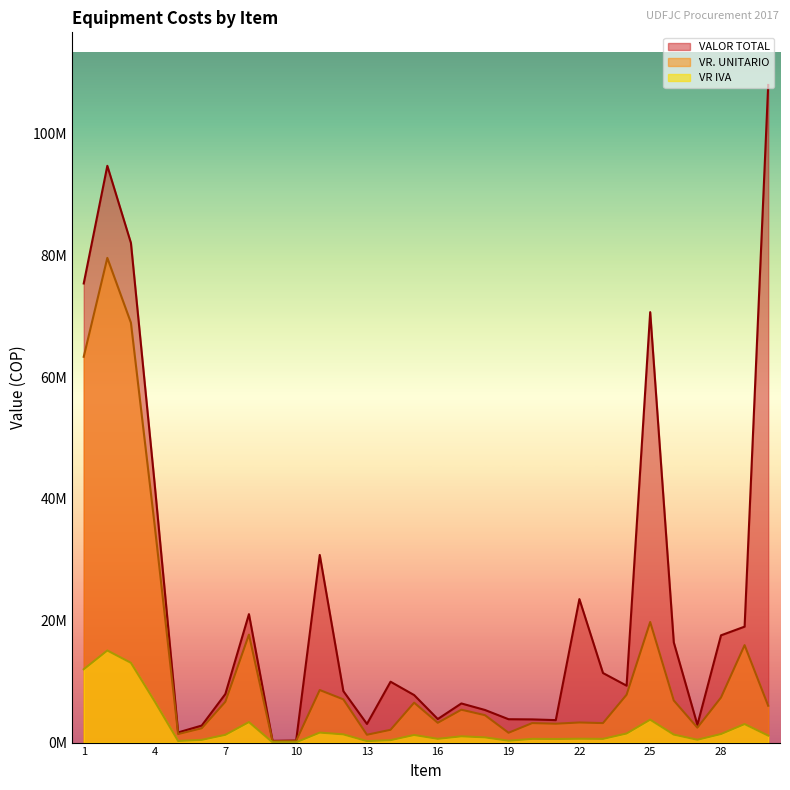

Reading left to right, what are all the values shown in this chart?

VALOR TOTAL: 75390784	94713528	82042884	42685300	1666000	2796500	7973000	21092750	285600	333200	30809100	8449000	3060000	9996000	7800000	3867500	6426000	5355000	3836322	3808000	3689000	23561286	11424000	9344577	70686000	16450560	2915500	17612000	19040000	107992500
VR. UNITARIO: 63353600	79591200	68943600	35870000	1400000	2350000	6700000	17725000	240000	280000	8630000	7100000	1285714	2100000	6554622	3250000	5400000	4500000	1611900	3200000	3100000	3299900	3200000	7852586	19800000	6912000	2450000	7400000	16000000	6050000
VR IVA: 12037184	15122328	13099284	6815300	266000	446500	1273000	3367750	45600	53200	1639700	1349000	244285	399000	1245378	617500	1026000	855000	306261	608000	589000	626981	608000	1491991	3762000	1313280	465500	1406000	3040000	1149500